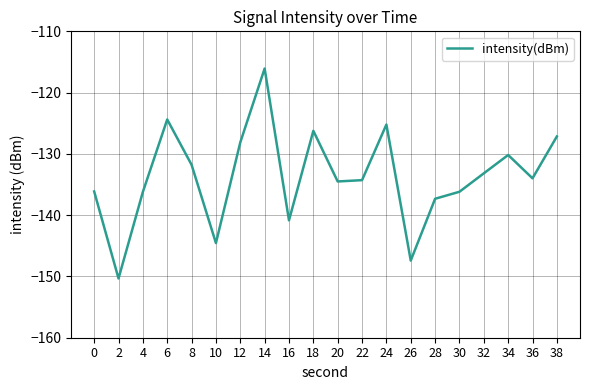

Read the value at 24.

-125.2